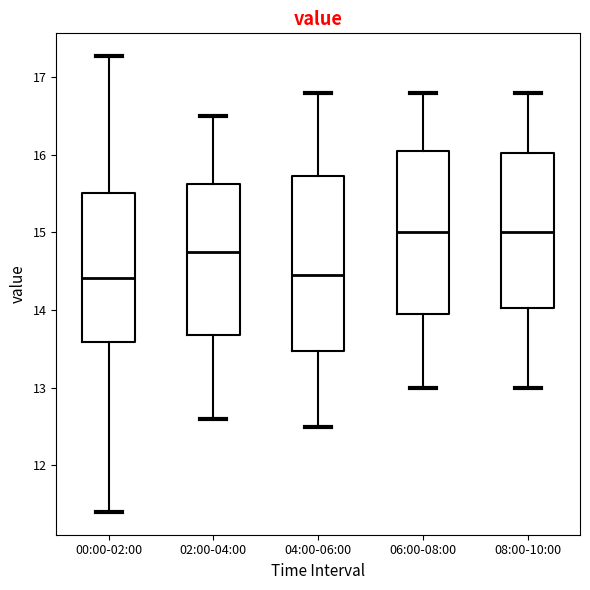

Comparing the boxes themselves (not the whiskers), which one is the tallest?

04:00-06:00